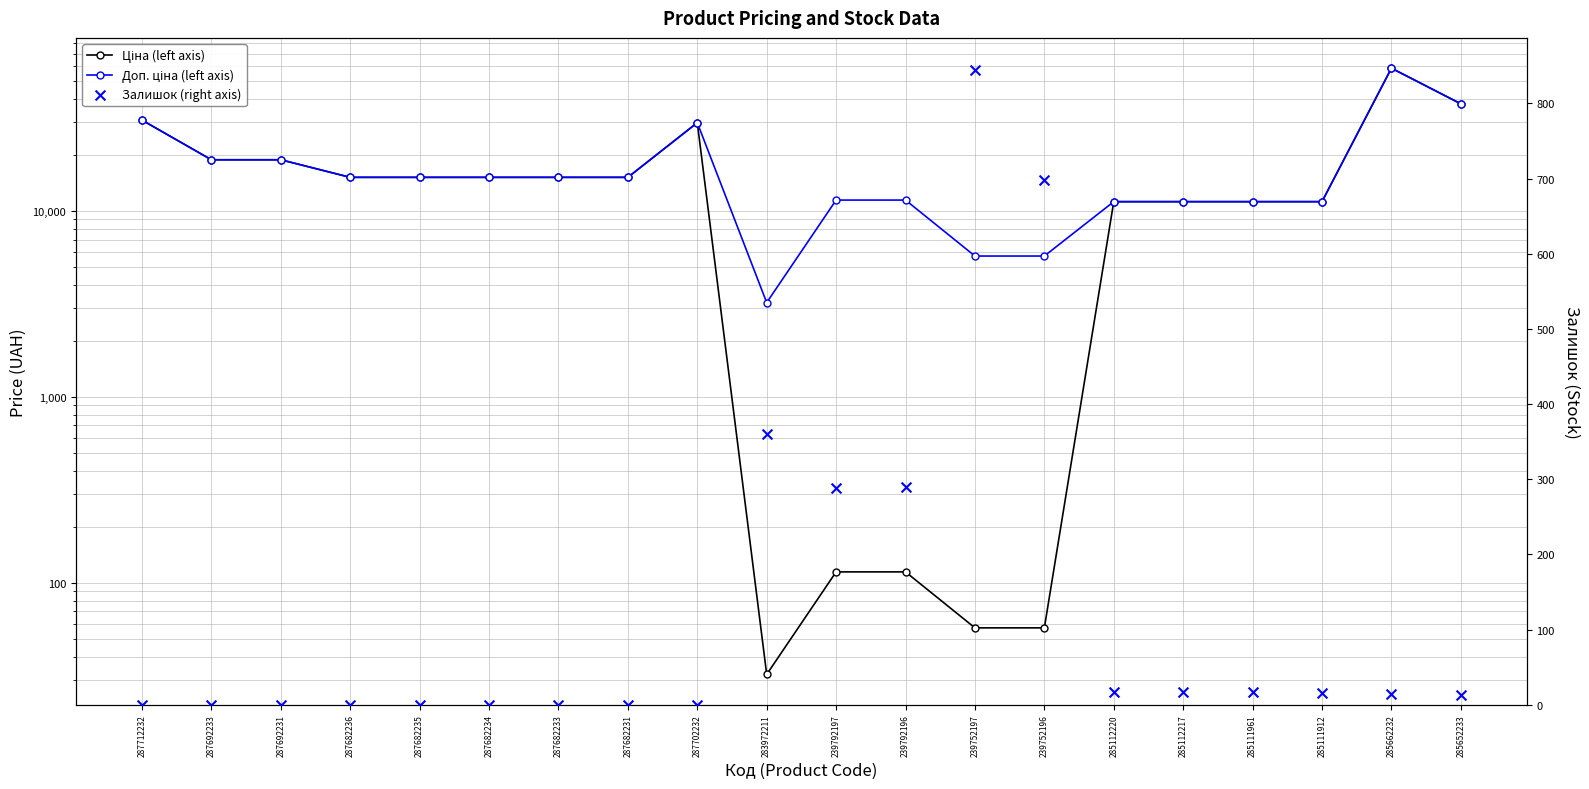

Which series contains the lowest Y value?

Залишок (right axis)